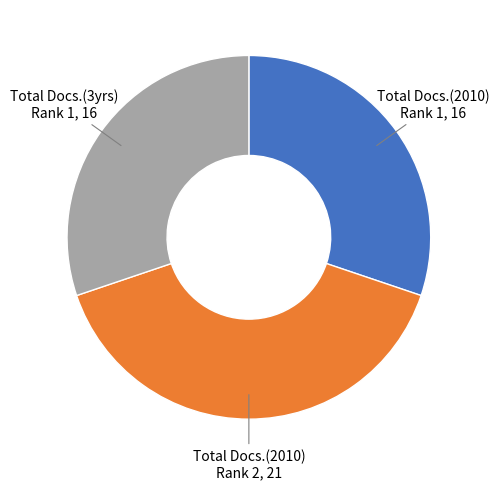

Between Total Docs.(2010) Rank 1, 16 and Total Docs.(2010) Rank 2, 21, which is larger?

Total Docs.(2010) Rank 2, 21